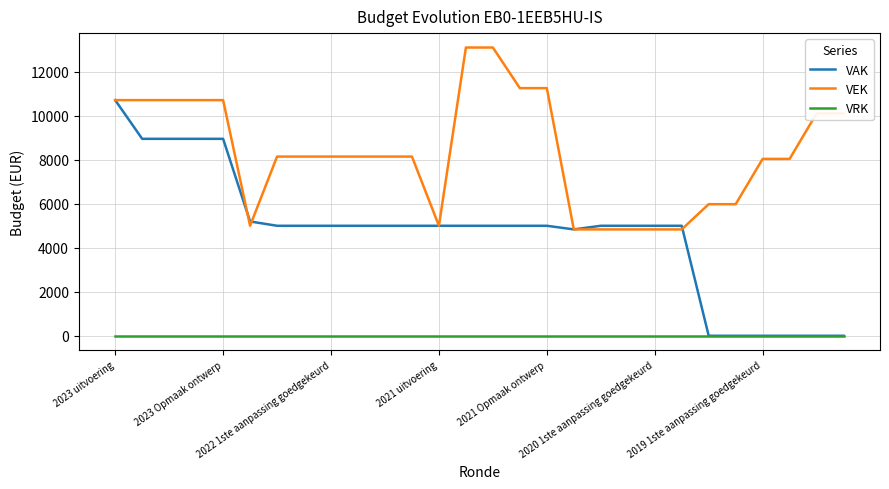

What is the highest value of the VAK series?

10711